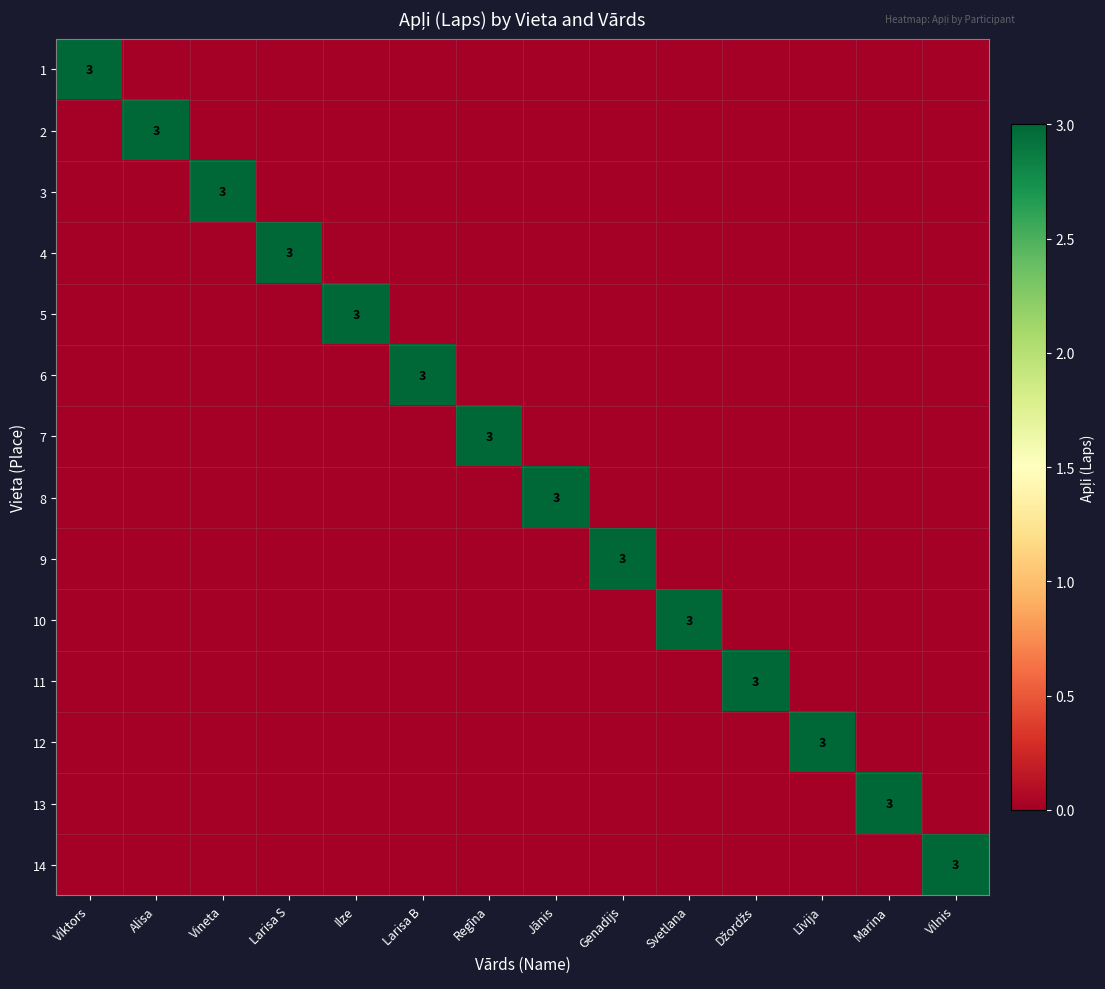

Which category has the lowest value in the 13 series?

Viktors